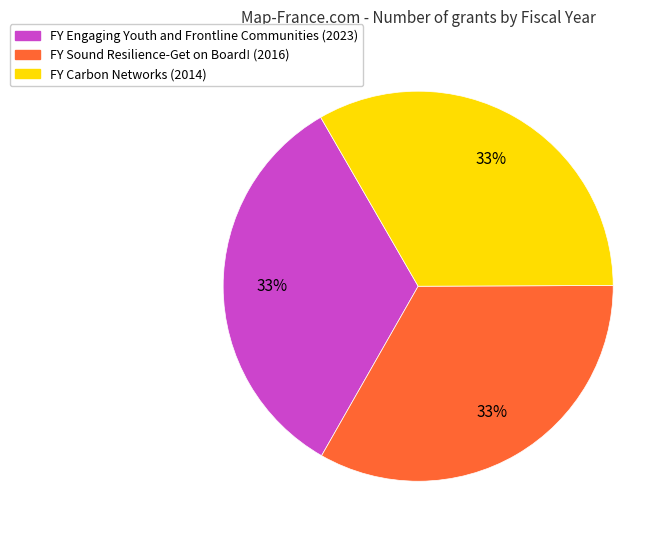

Does any single category account for the majority?

No